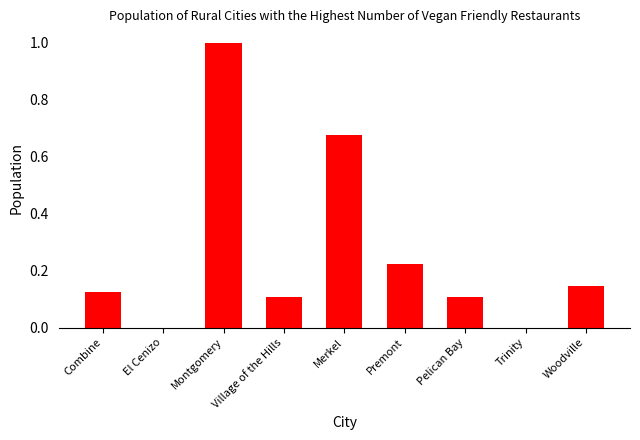

What is the change in value from El Cenizo to Pelican Bay?

+0.1